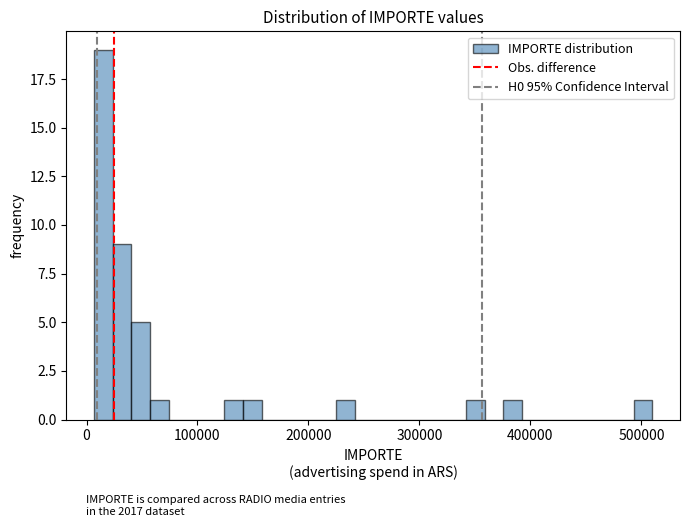

Read against the x-axis, roughly where is the centre of the tallest bar?

20000